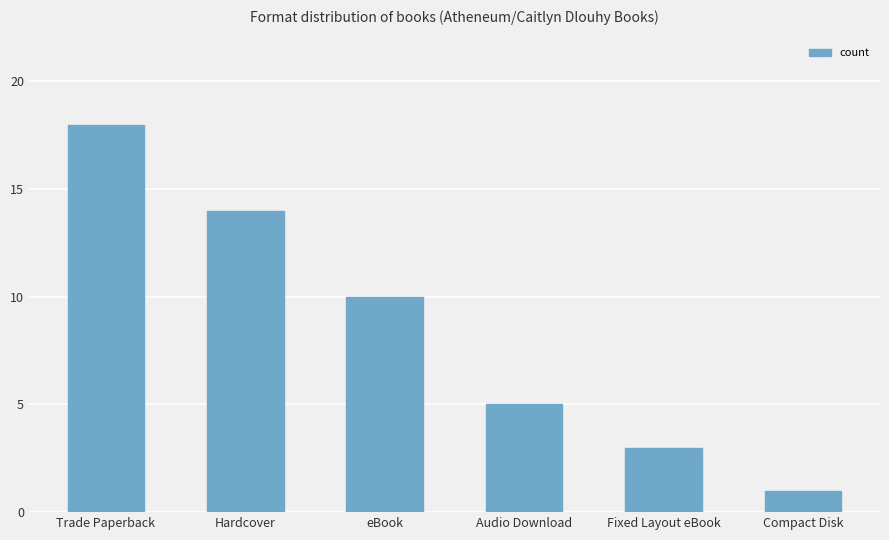

What position from the right is Hardcover?

5